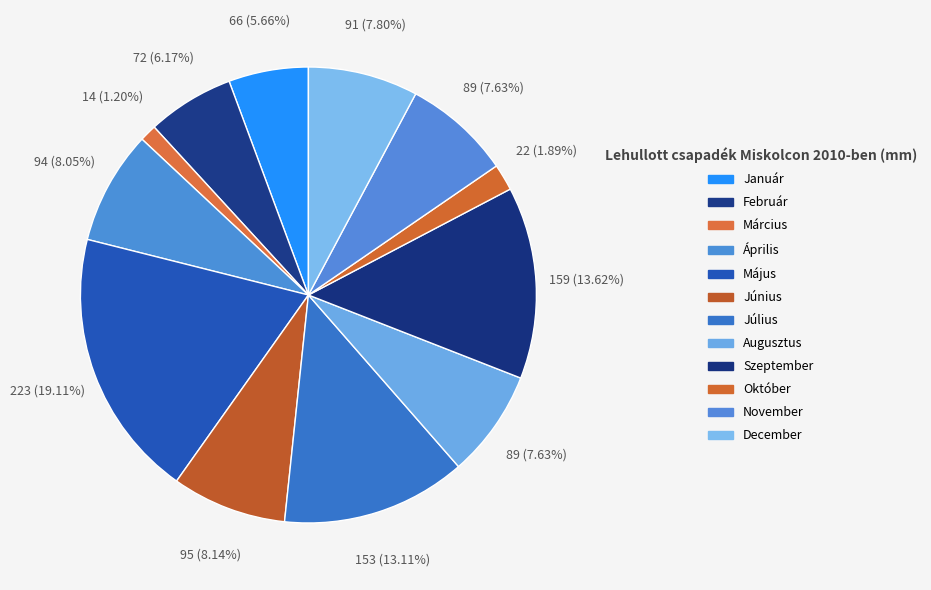

How many segments does this pie chart have?

12